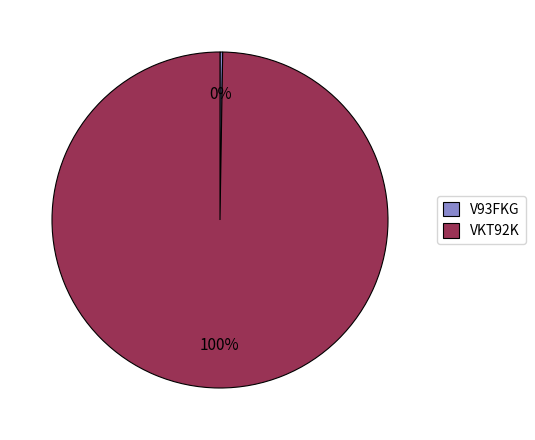

To the nearest percent, what percentage of the pie is VKT92K?

100%